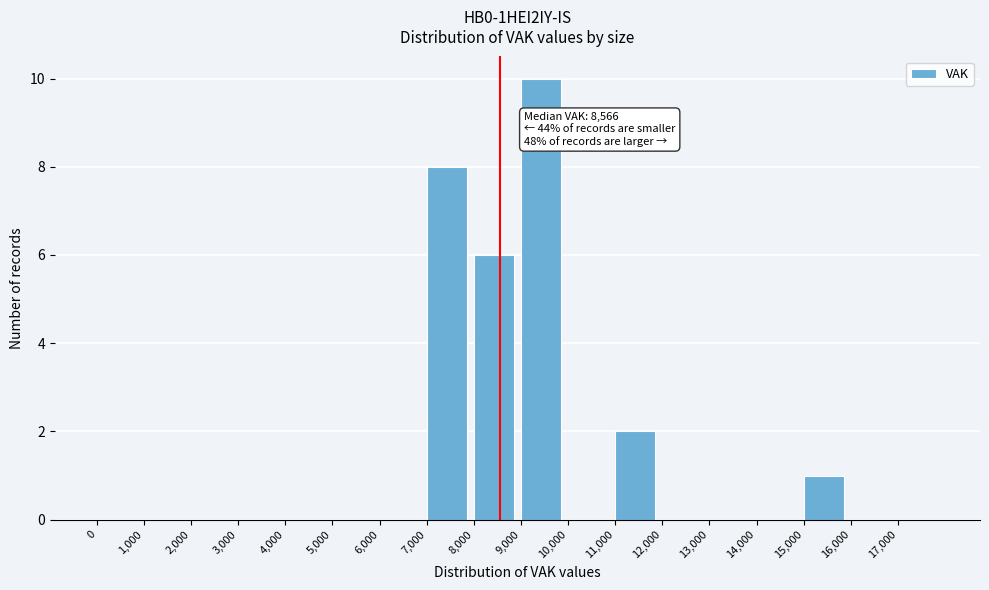

Which range on the x-axis has the tallest bar?

9000 to 10000